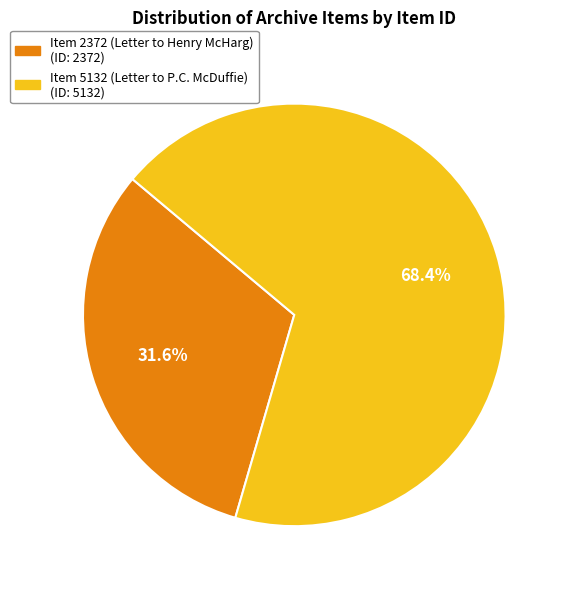

What percentage do Item 5132 (Letter to P.C. McDuffie) and Item 2372 (Letter to Henry McHarg) together represent?

100.0%